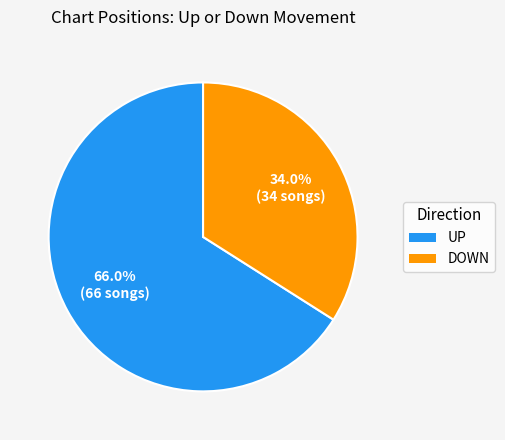

Does any single category account for the majority?

Yes